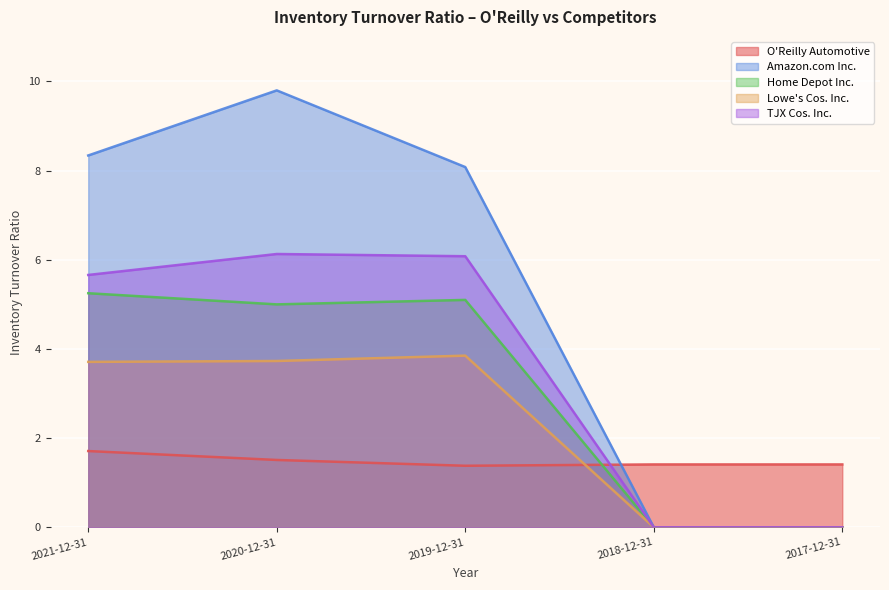

Read the Amazon.com Inc. value at 2019-12-31.

8.1